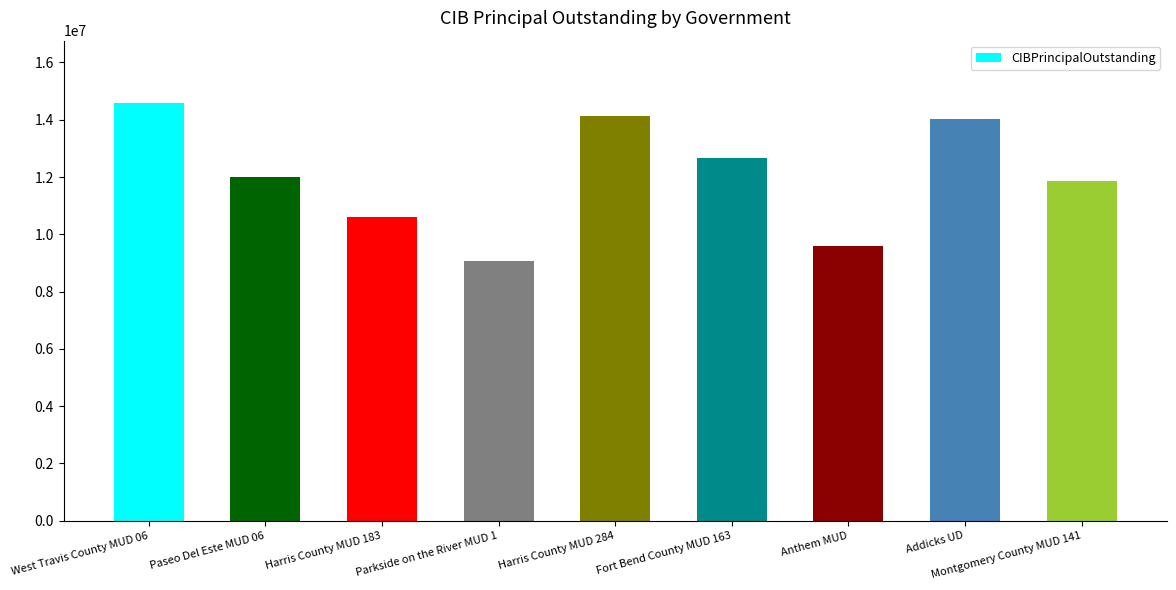

What is the smallest value displayed?

9080000